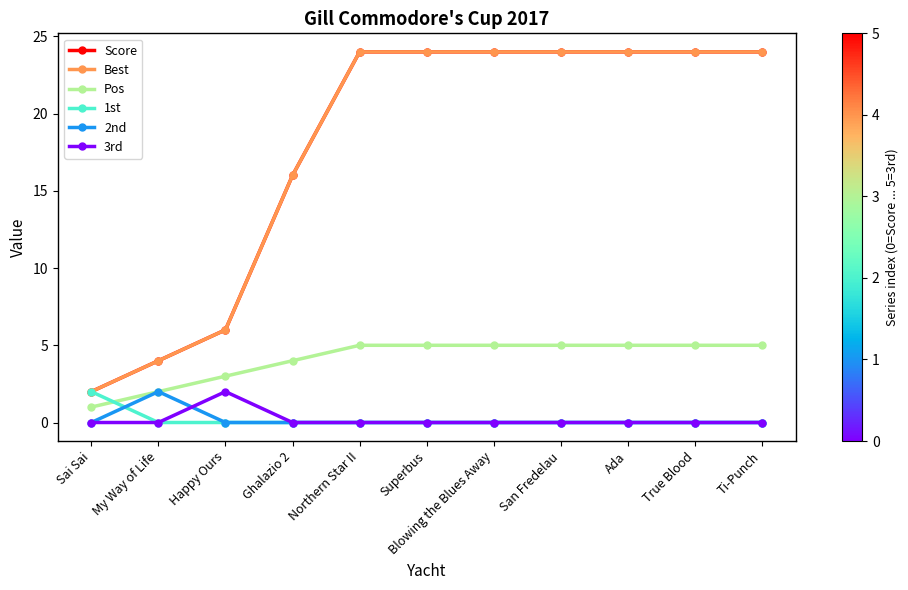

What is the label of the 9th point from the left?

Ada